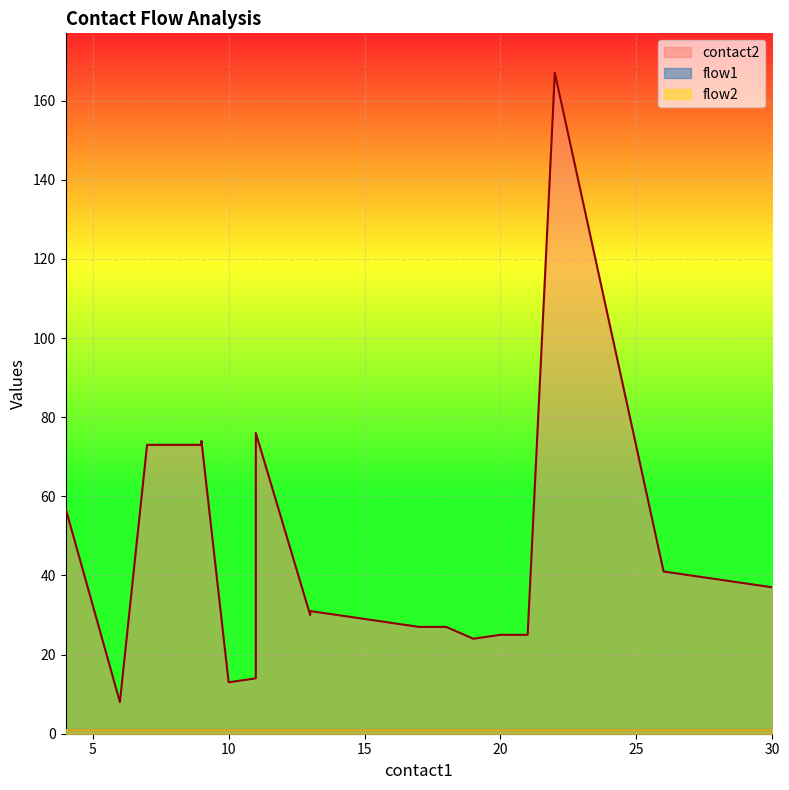

True or false: flow1 and contact2 intersect in this chart.

False